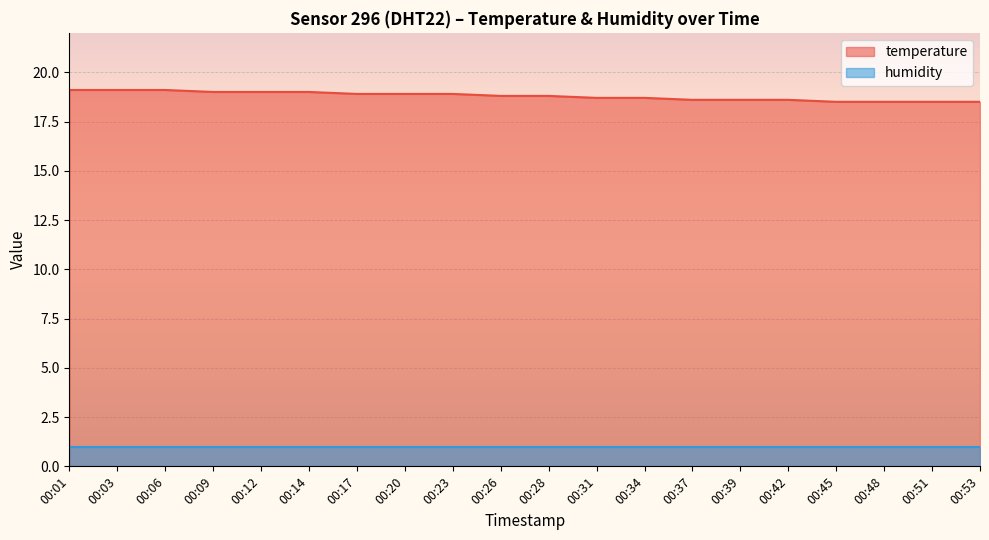

Is it true that the value at 00:39 is 25.0?

False